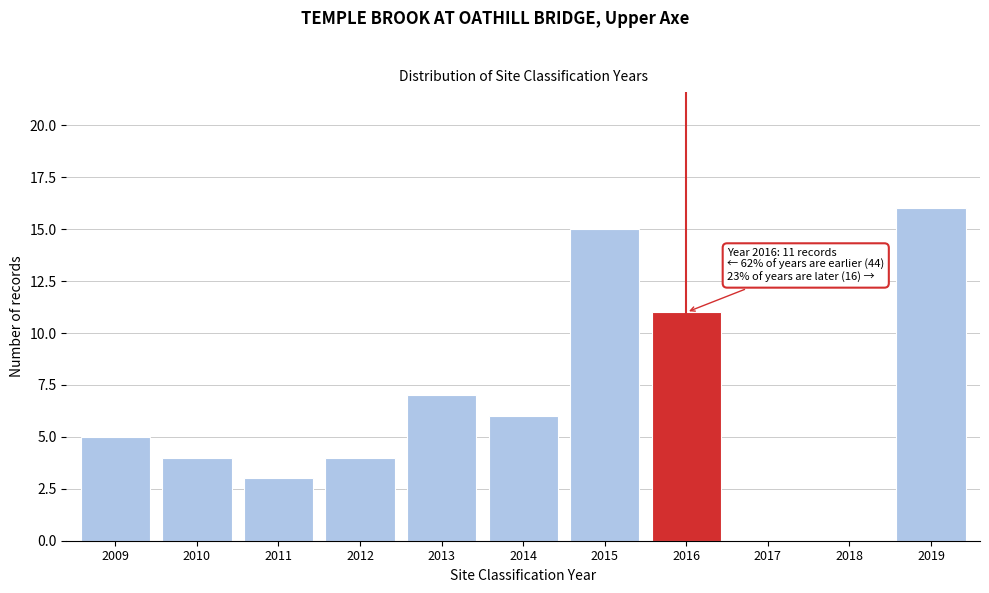

Reading left to right, extract all data points from this chart.

2009=5	2010=4	2011=3	2012=4	2013=7	2014=6	2015=15	2016=11	2017=0	2018=0	2019=16